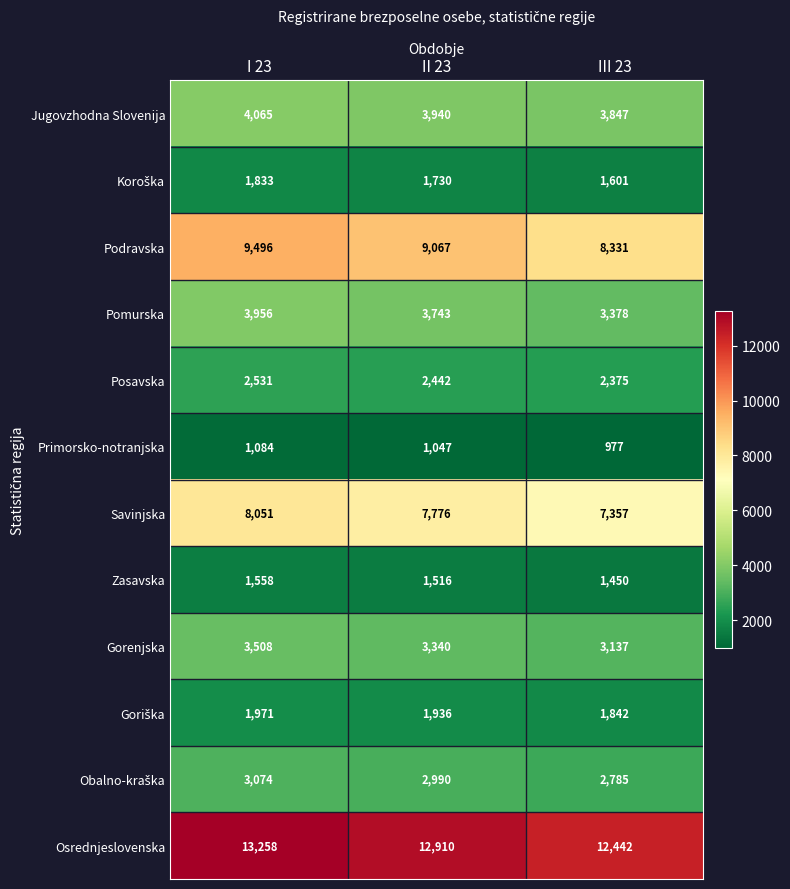

Which series changed the most between I 23 and II 23?

Podravska